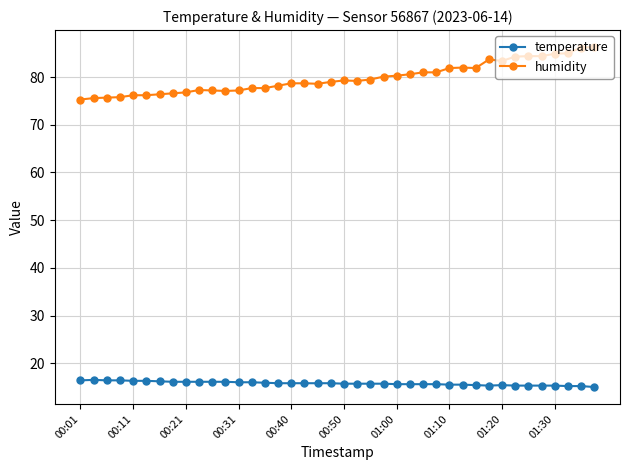

True or false: humidity has more than 0 interior local peaks.

True